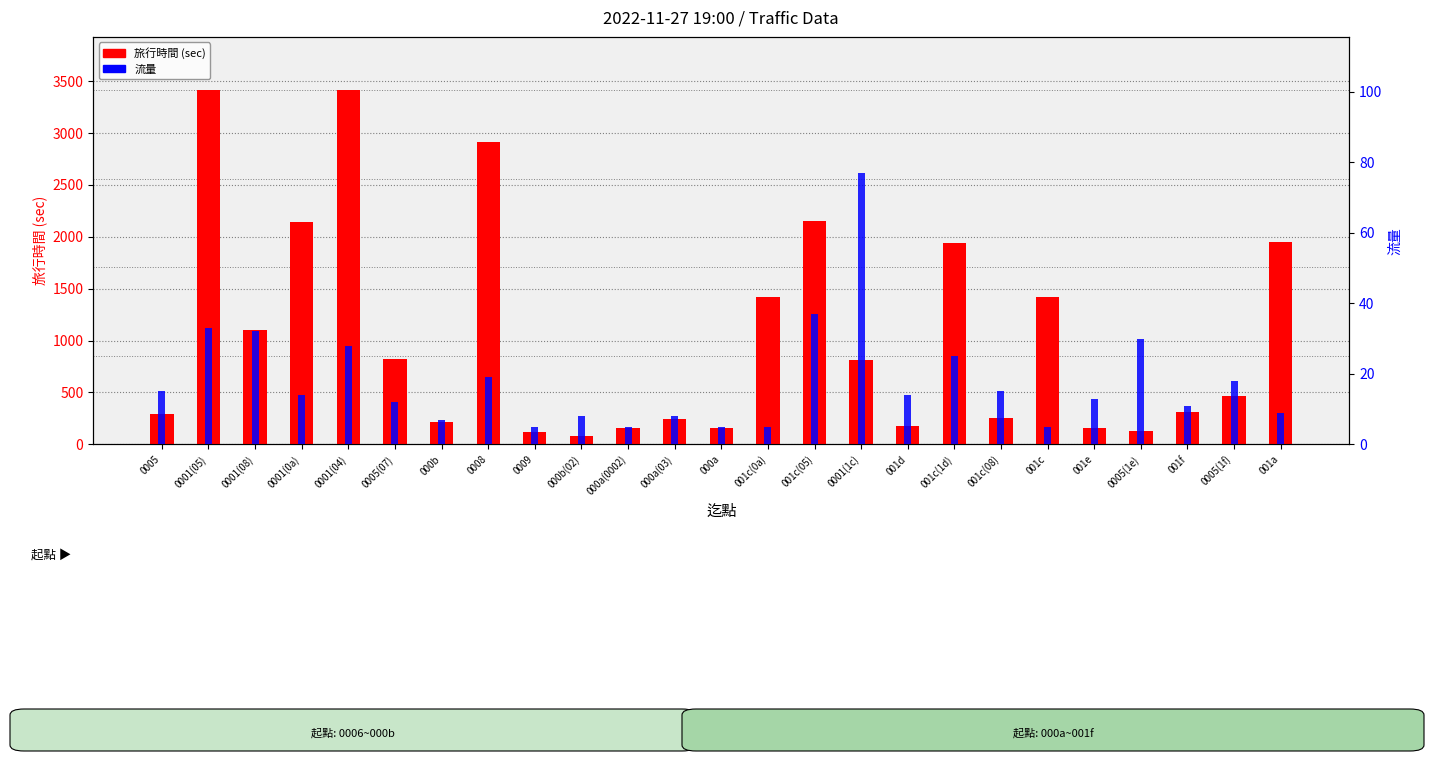

What is the value of the 流量 bar at the 13th from the left?

5